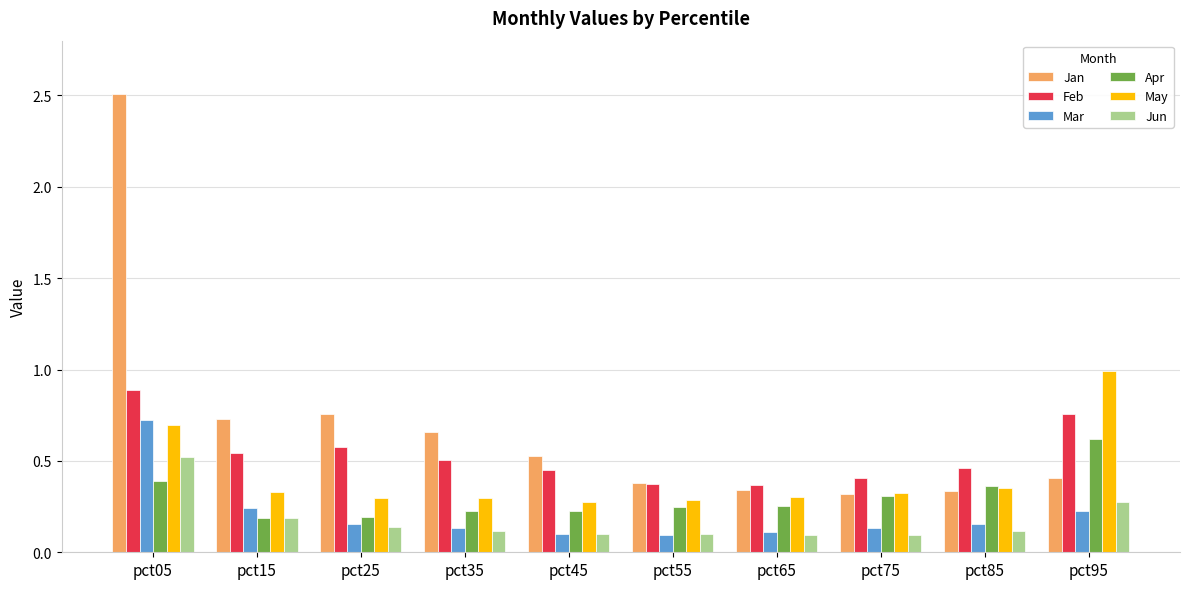

Which series has the largest total across all categories?

Jan